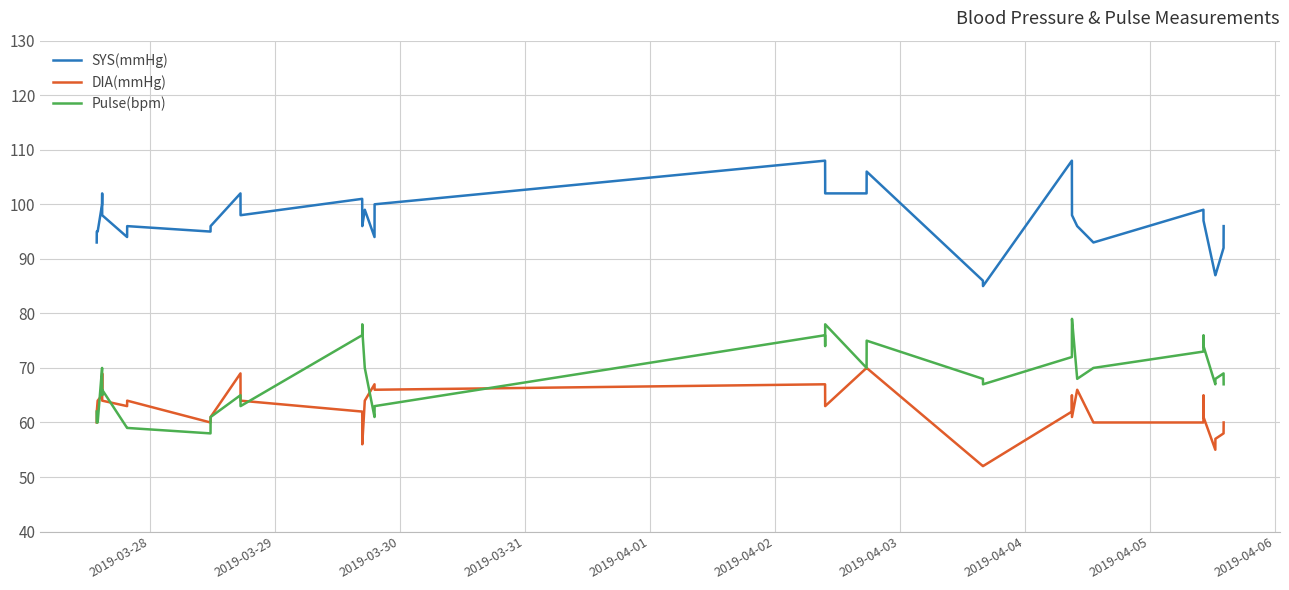

Which series has the largest total across all categories?

SYS(mmHg)